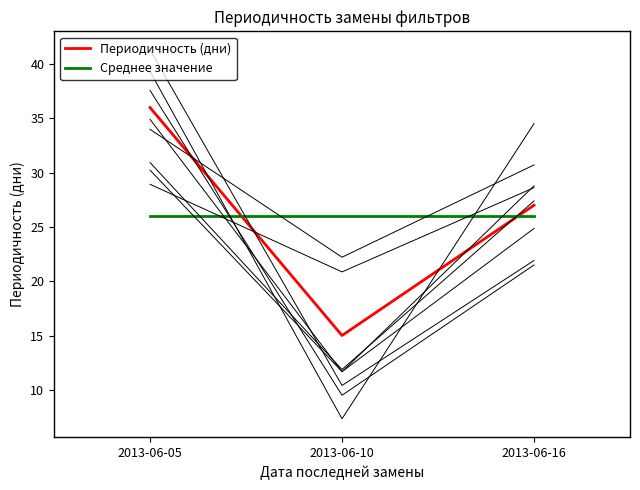

Reading left to right, list all the values displayed in this chart.

Периодичность (дни): 36	15	27
Среднее значение: 26	26	26